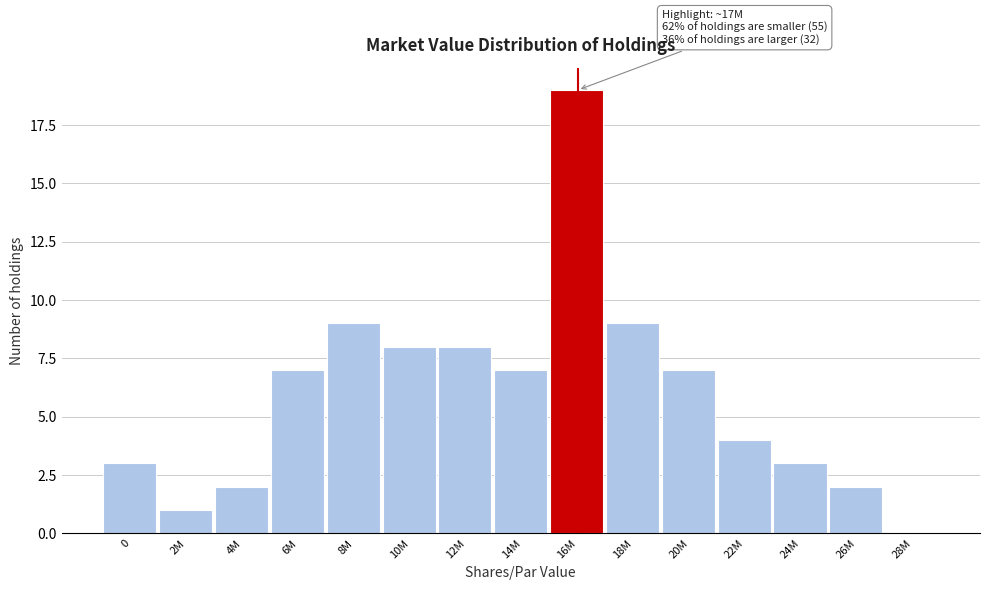

Reading left to right, transcribe all the data shown in this chart.

0=3	2M=1	4M=2	6M=7	8M=9	10M=8	12M=8	14M=7	16M=19	18M=9	20M=7	22M=4	24M=3	26M=2	28M=0